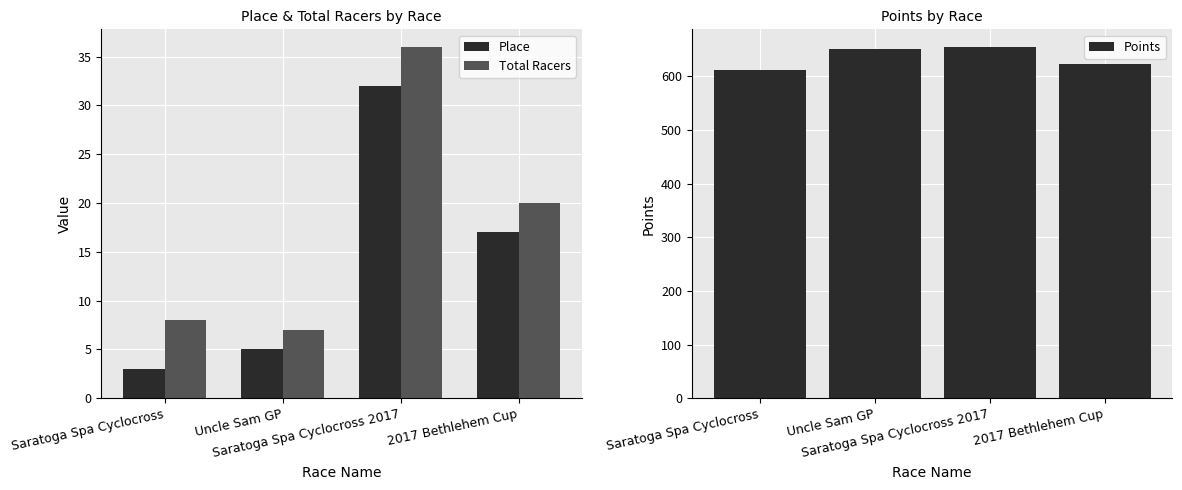

How many series are shown in this chart?

3